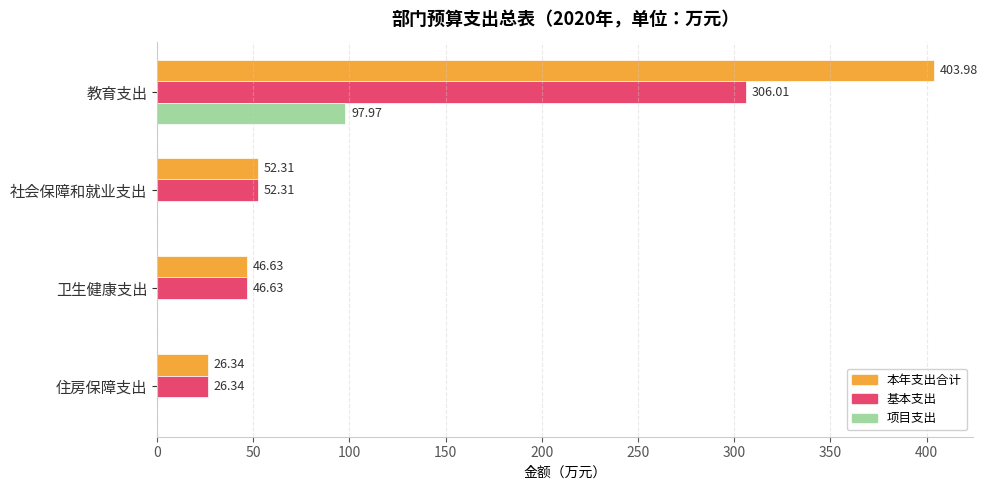

Which series has the largest total across all categories?

本年支出合计